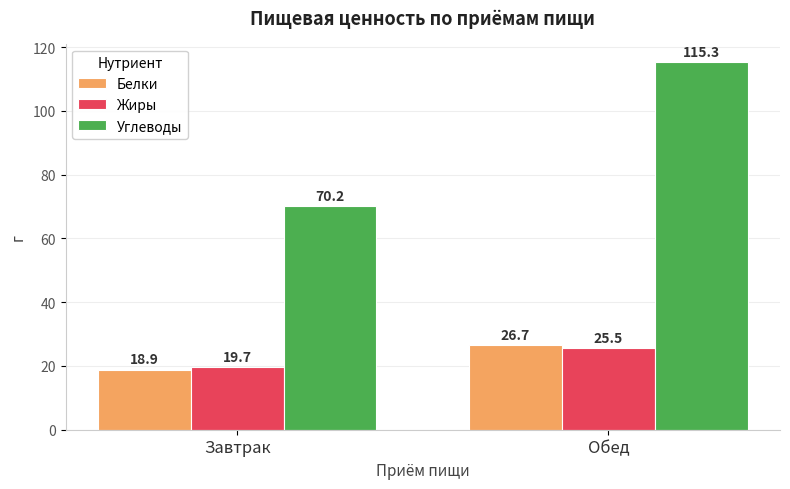

True or false: Углеводы has a value of 48.1 at Завтрак.

False